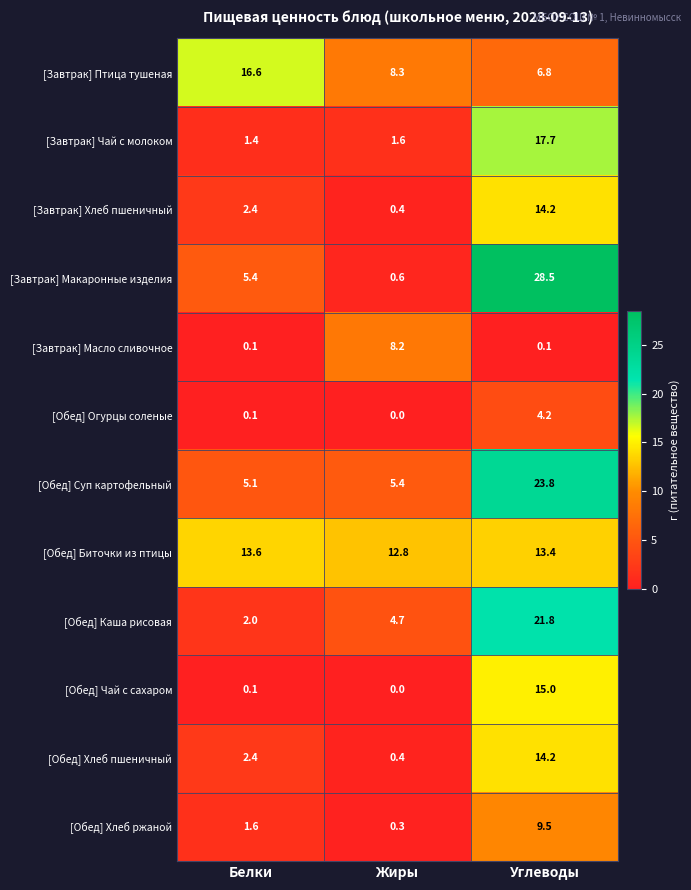

How many series are shown in this chart?

12